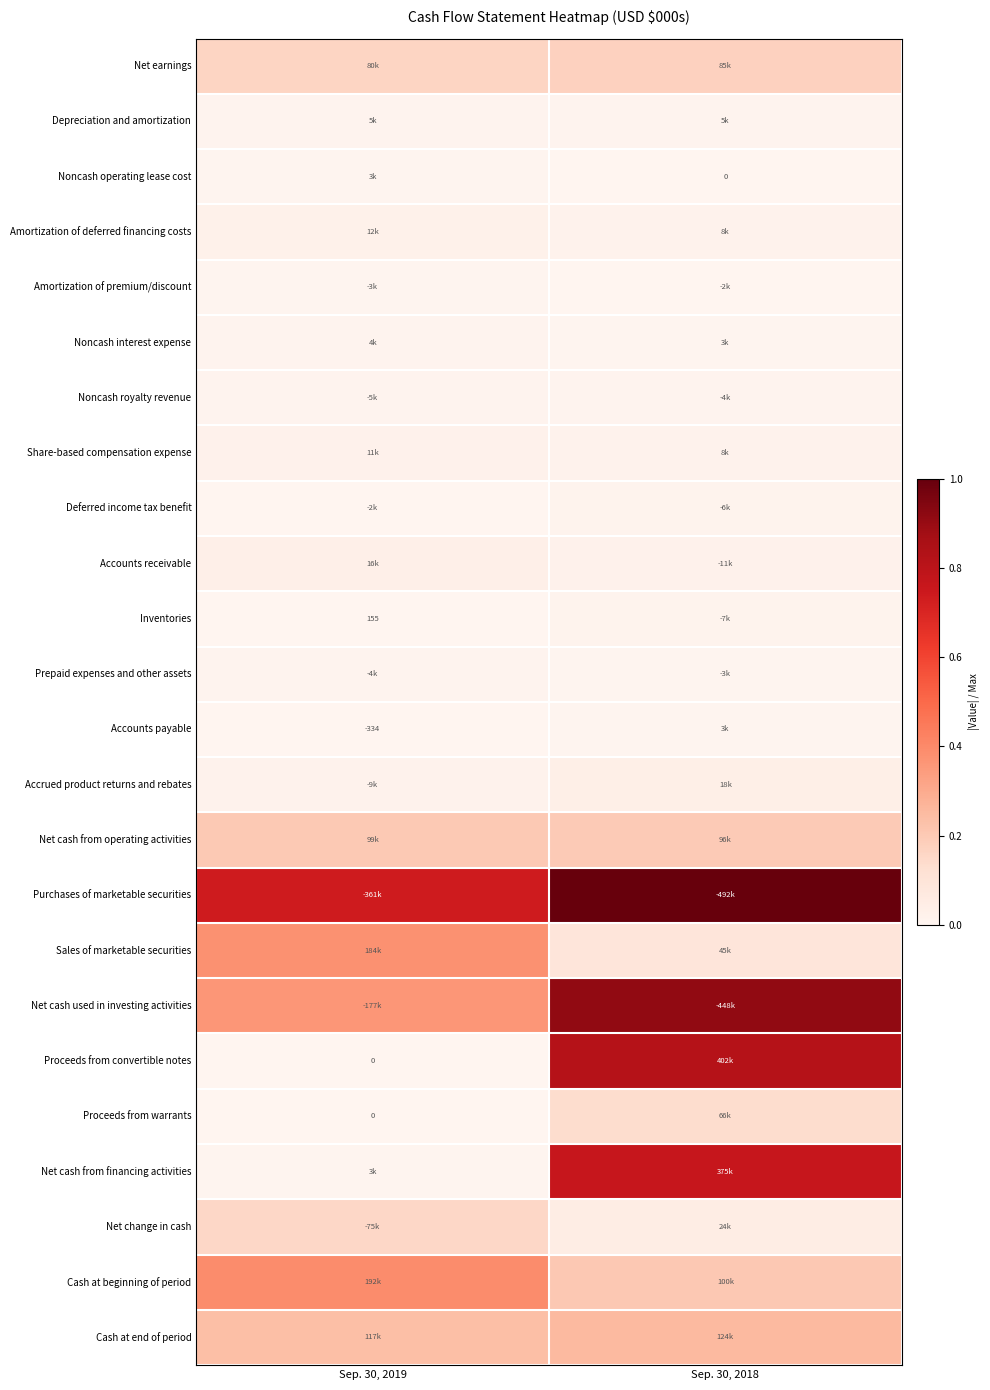

Is the value of Proceeds from warrants at Sep. 30, 2019 greater than the value of Accounts payable at Sep. 30, 2019?

Yes